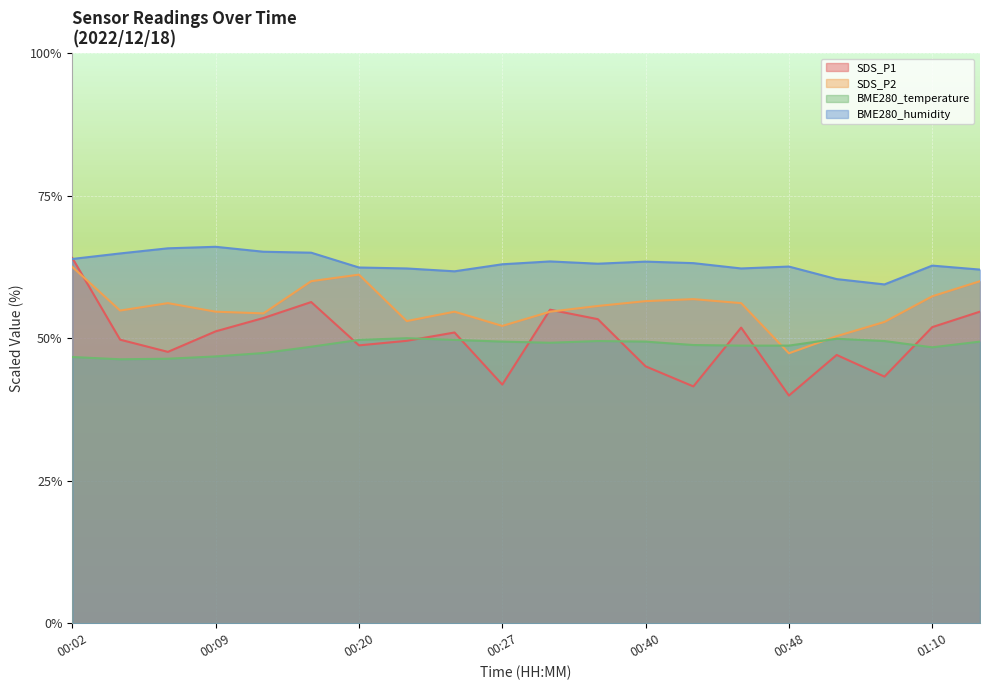

What are all the series names shown in the legend?

SDS_P1, SDS_P2, BME280_temperature, BME280_humidity